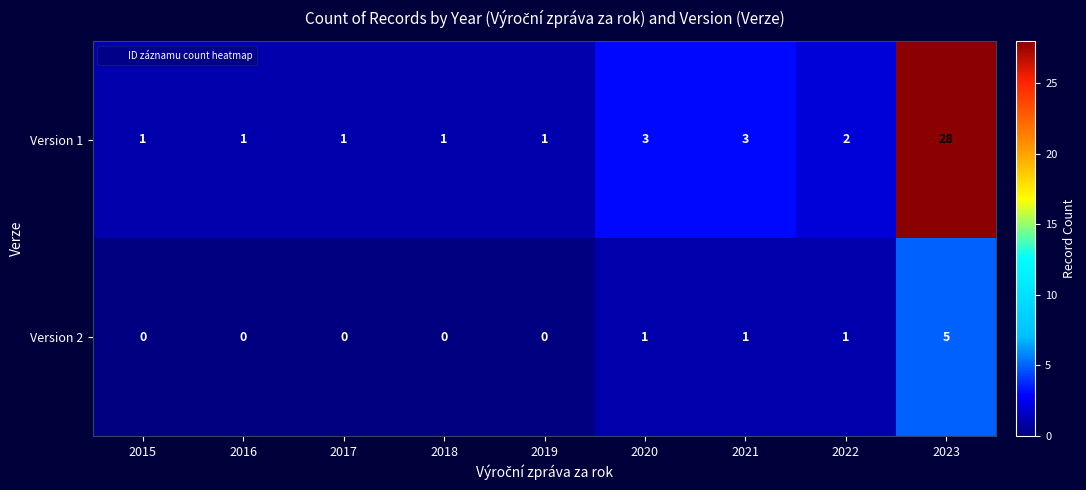

What is the spread (max minus min) of values at 2015?

1